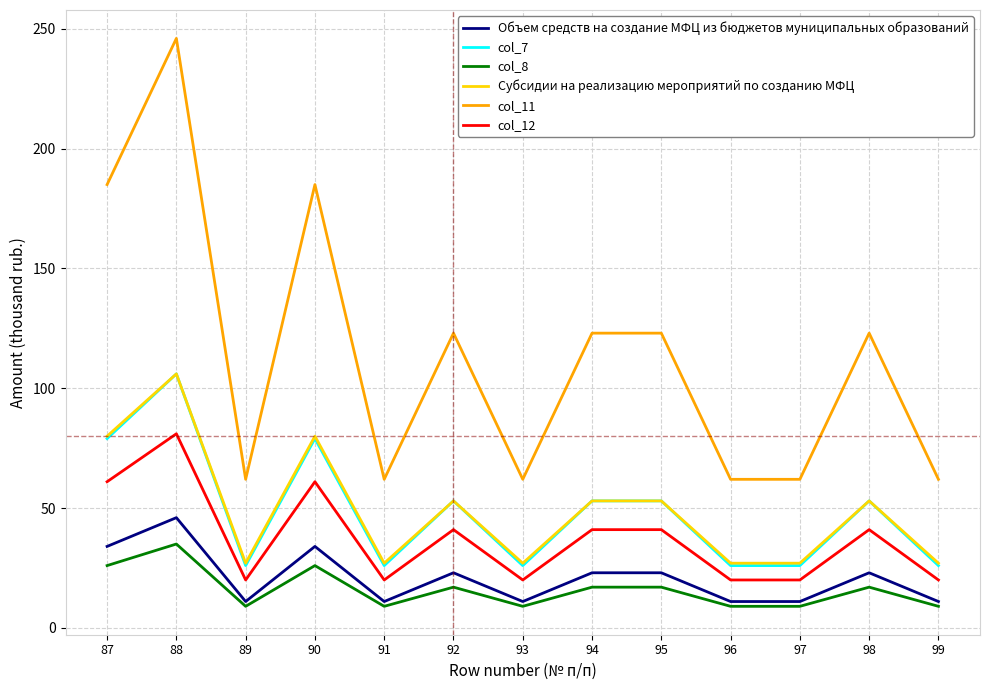

True or false: Субсидии на реализацию мероприятий по созданию МФЦ and col_8 intersect in this chart.

False